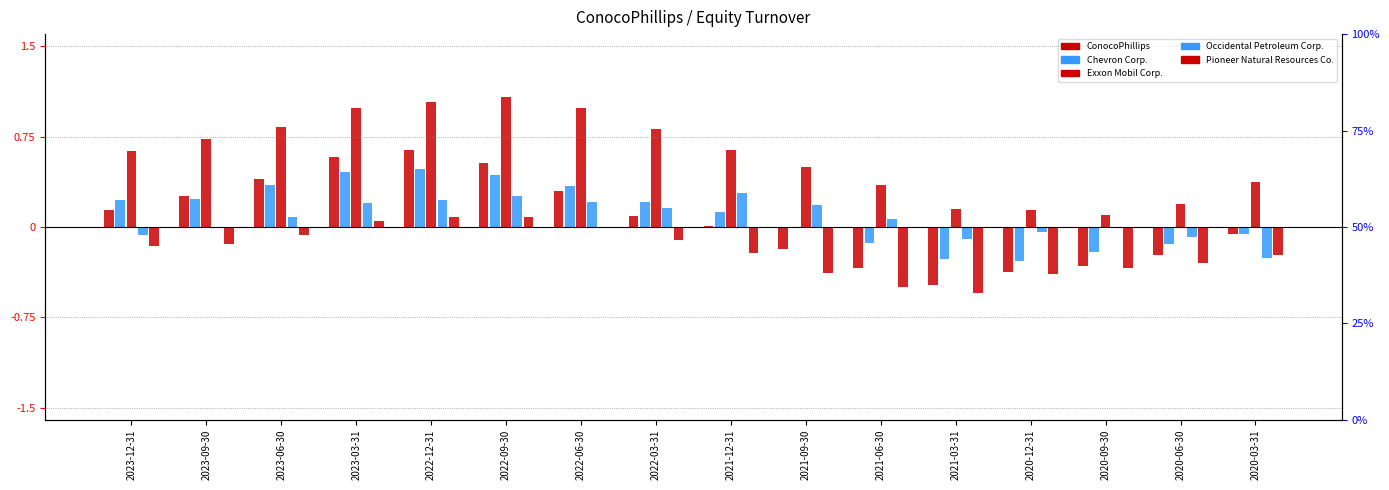

The Chevron Corp. series shows 0.1 at 2021-12-31. True or false?

True